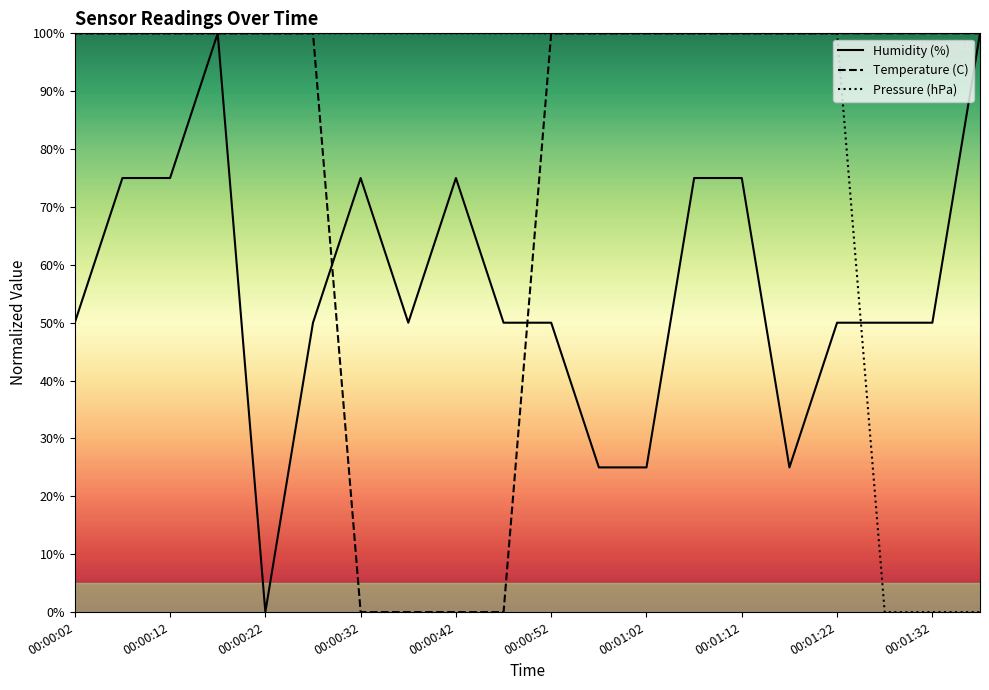

What is the total value across all series at 00:00:32?

175.0